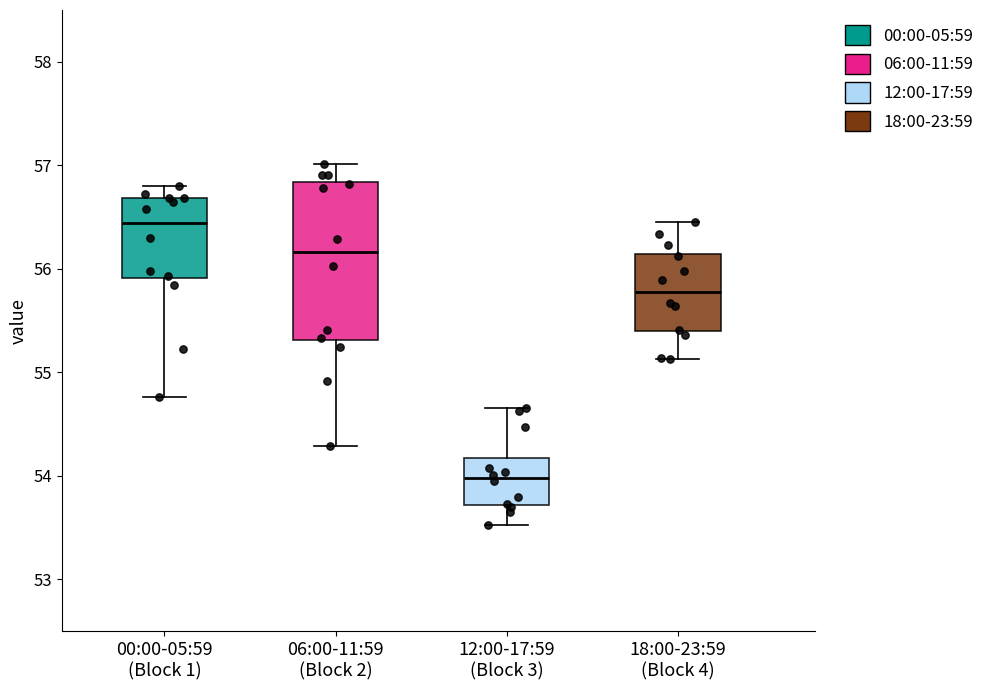

Reading left to right, read every box against the y-axis: the position of its median line, the range the box covers, and the ends of its whiskers. The values are not printed on the chart, so give them approximately, as read against the axis.

00:00-05:59 (Block 1): median 56.4, box 55.9 to 56.7, whiskers 54.8 to 56.8
06:00-11:59 (Block 2): median 56.2, box 55.3 to 56.8, whiskers 54.3 to 57.0
12:00-17:59 (Block 3): median 54.0, box 53.7 to 54.2, whiskers 53.5 to 54.7
18:00-23:59 (Block 4): median 55.8, box 55.4 to 56.1, whiskers 55.1 to 56.5